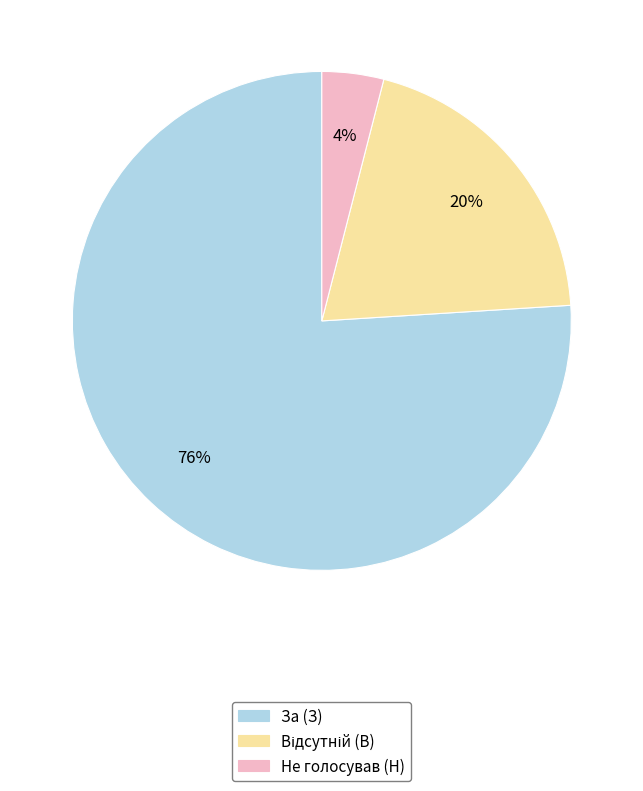

To the nearest percent, what is the difference between the largest and smallest slice percentages?

72%